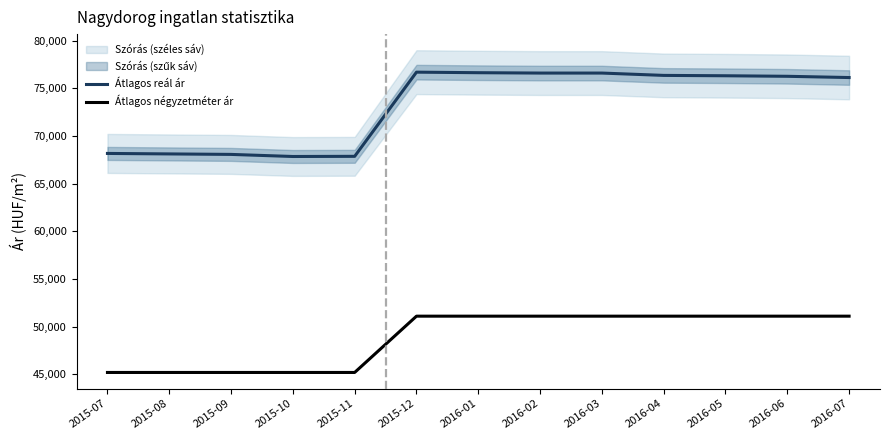

Where does the Átlagos reál ár series first go above 76277?

2015-12